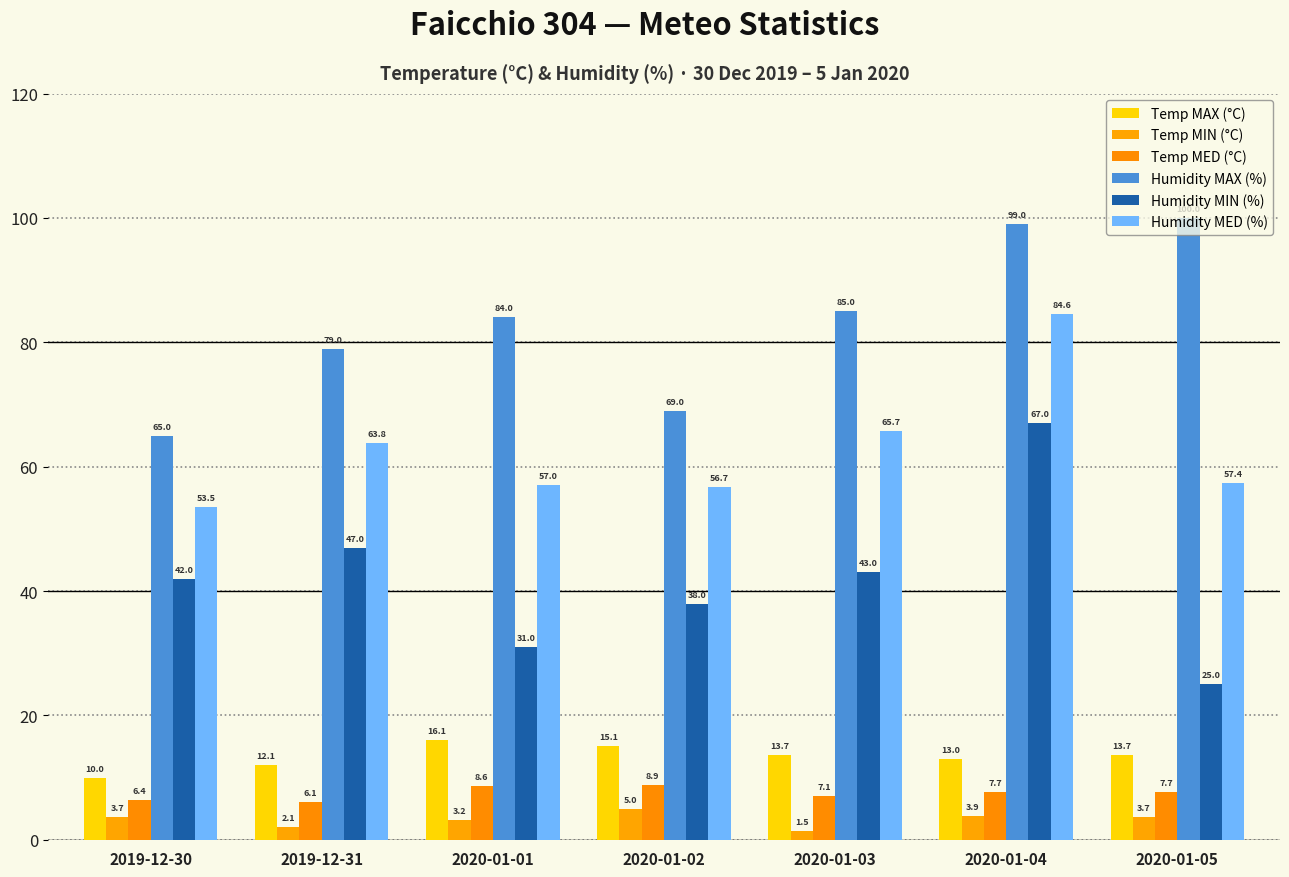

Which series has the widest spread of values?

Humidity MIN (%)